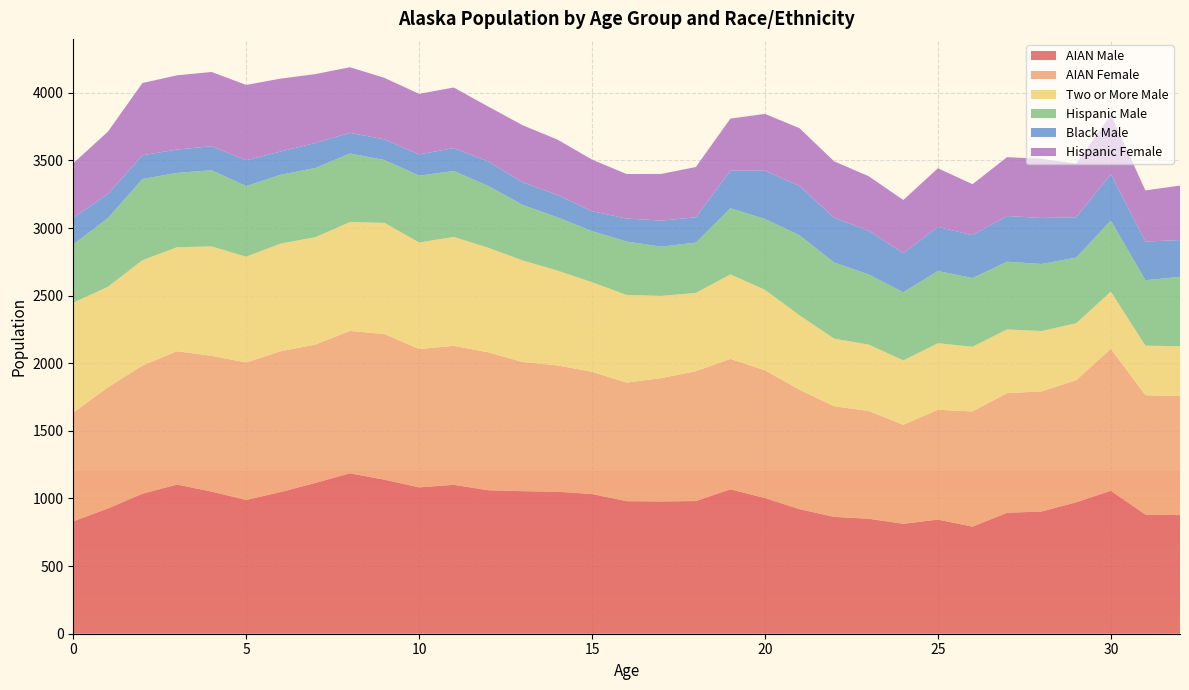

Reading left to right, extract all data points from this chart.

AIAN Male: 0=831	1=926	2=1035	3=1103	4=1051	5=989	6=1048	7=1115	8=1186	9=1139	10=1082	11=1101	12=1061	13=1054	14=1050	15=1033	16=980	17=978	18=981	19=1068	20=1003	21=921	22=864	23=850	24=813	25=844	26=792	27=894	28=904	29=972	30=1057	31=881	32=877
AIAN Female: 0=804	1=896	2=948	3=986	4=1004	5=1017	6=1041	7=1023	8=1053	9=1077	10=1023	11=1028	12=1020	13=955	14=934	15=904	16=877	17=912	18=960	19=964	20=945	21=883	22=818	23=797	24=732	25=812	26=852	27=885	28=888	29=903	30=1050	31=883	32=880
Two or More Male: 0=813	1=743	2=779	3=769	4=809	5=782	6=796	7=794	8=805	9=822	10=788	11=805	12=773	13=751	14=701	15=662	16=648	17=608	18=579	19=625	20=595	21=550	22=500	23=491	24=476	25=492	26=478	27=471	28=446	29=421	30=423	31=366	32=369
Hispanic Male: 0=431	1=507	2=600	3=550	4=563	5=522	6=509	7=512	8=507	9=465	10=494	11=488	12=457	13=410	14=394	15=378	16=395	17=364	18=372	19=489	20=524	21=592	22=563	23=518	24=504	25=534	26=508	27=501	28=496	29=485	30=525	31=484	32=513
Black Male: 0=198	1=179	2=176	3=172	4=178	5=191	6=172	7=185	8=153	9=152	10=157	11=169	12=181	13=167	14=165	15=147	16=170	17=193	18=187	19=278	20=357	21=365	22=331	23=324	24=289	25=326	26=317	27=338	28=340	29=299	30=344	31=286	32=272
Hispanic Female: 0=402	1=461	2=534	3=549	4=549	5=557	6=539	7=509	8=485	9=455	10=448	11=448	12=406	13=422	14=410	15=382	16=329	17=345	18=372	19=385	20=420	21=427	22=417	23=403	24=393	25=434	26=377	27=435	28=438	29=396	30=439	31=378	32=403